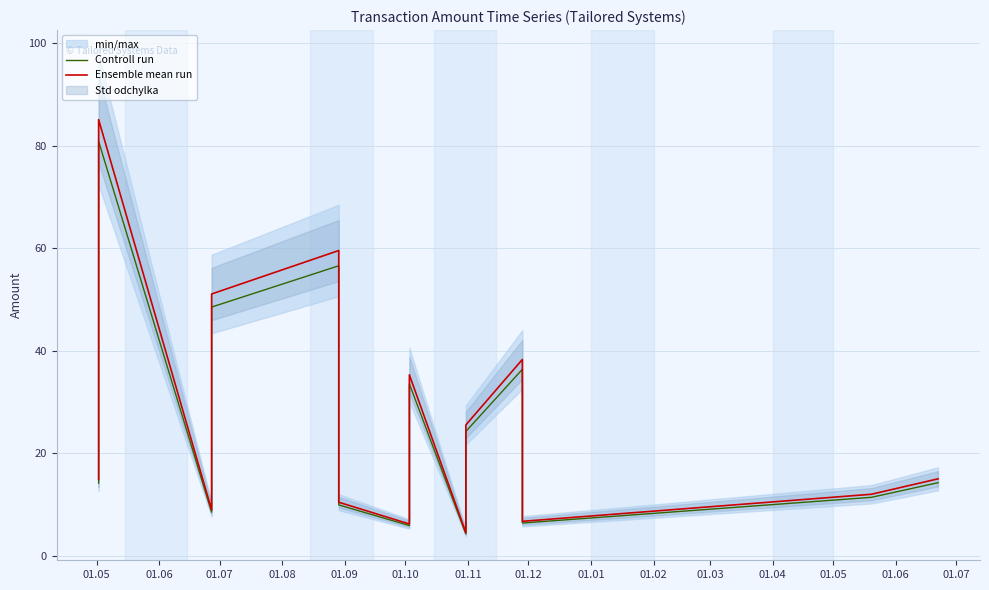

Which series changed the most between 01.06 and 01.04?

Ensemble mean run